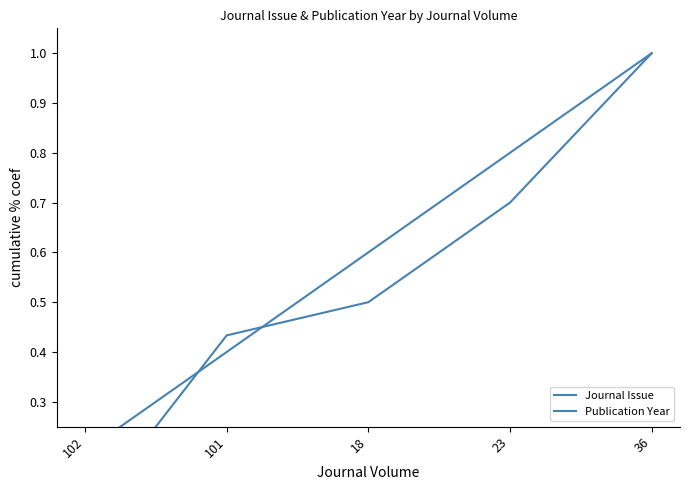

What is the maximum value shown in the chart?

1.0